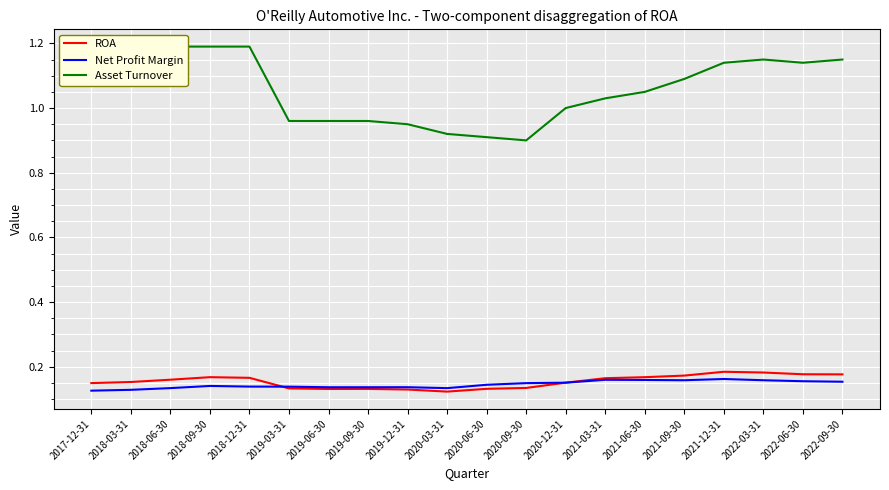

What is the sum of all Asset Turnover values?

21.3